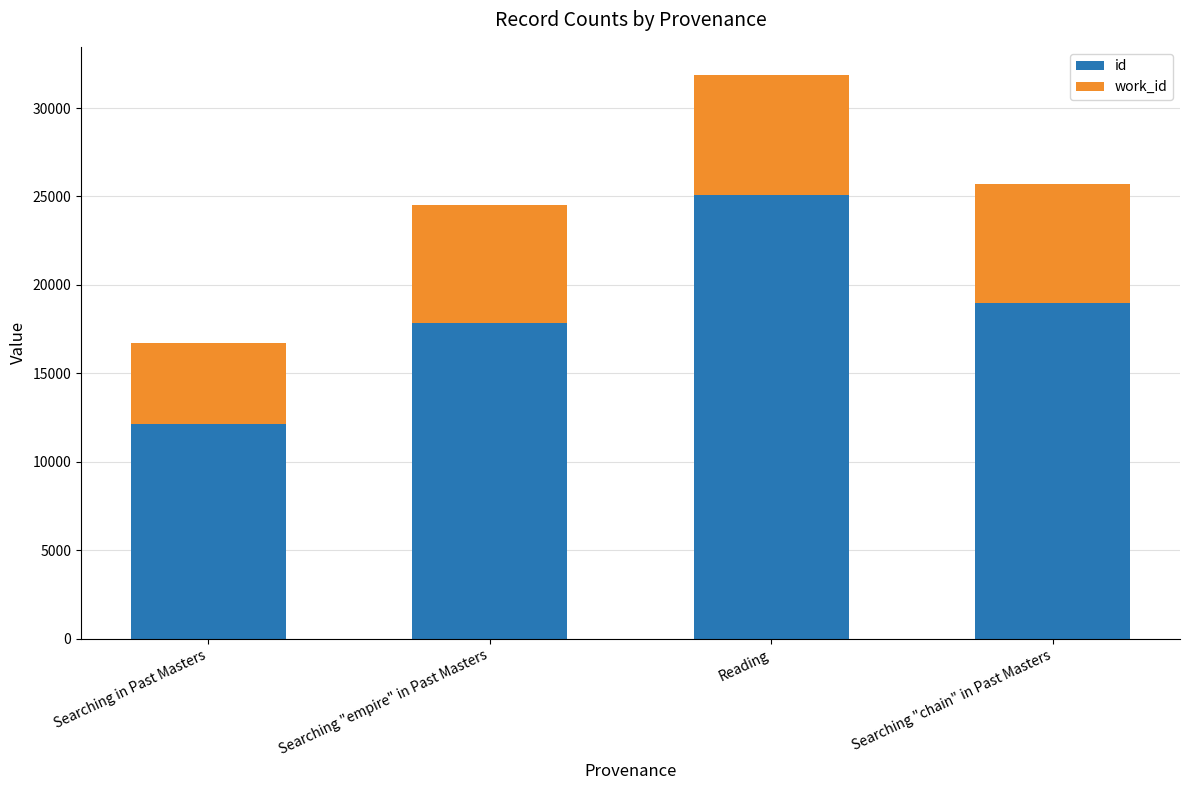

How many values in the id series are below 18986?

2